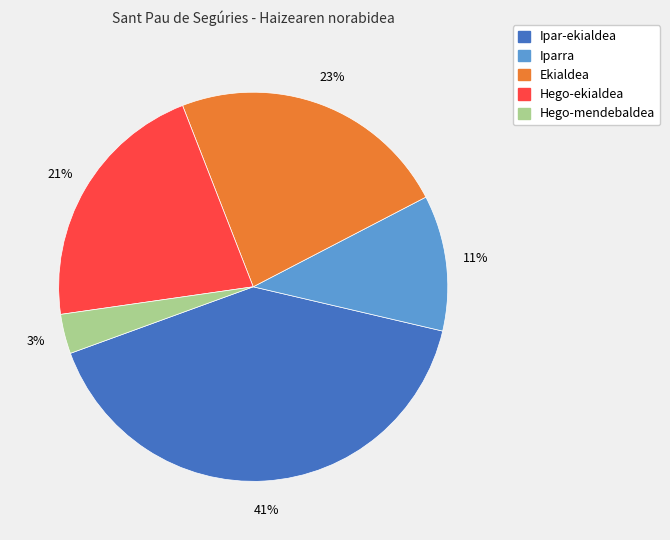

Does any single category account for the majority?

No